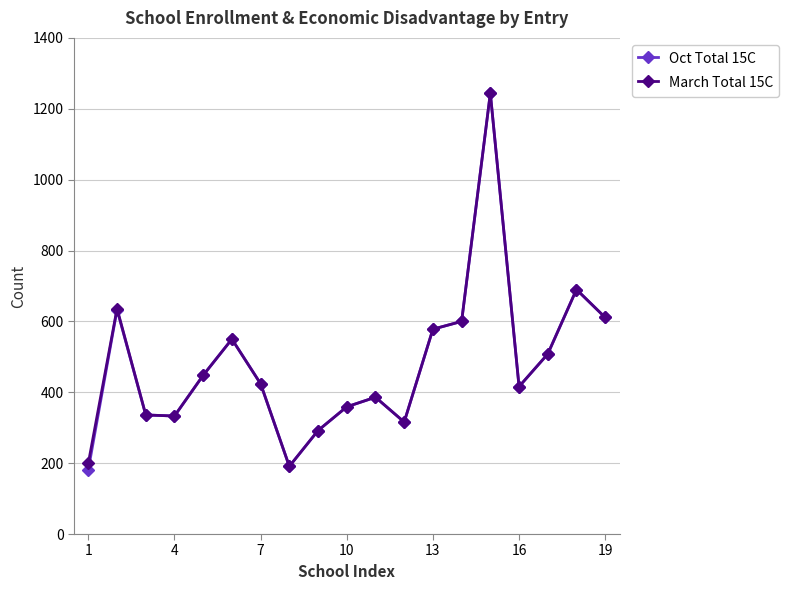

What is the value of the Oct Total 15C point at the 3rd from the left?

336